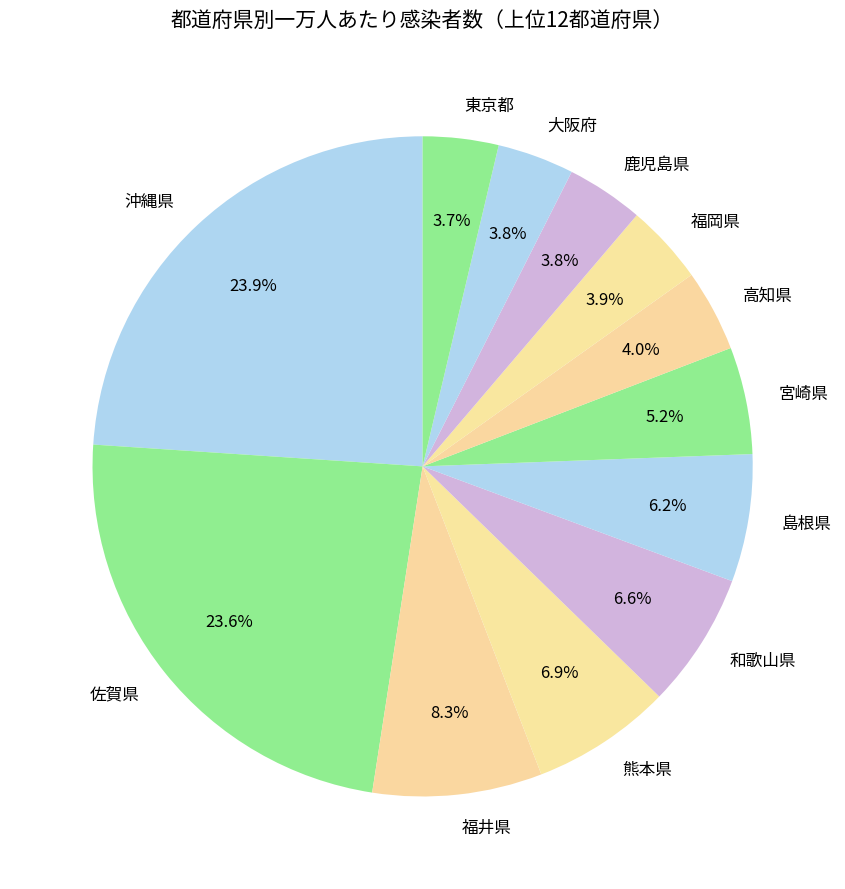

Which has a higher value, 大阪府 or 島根県?

島根県